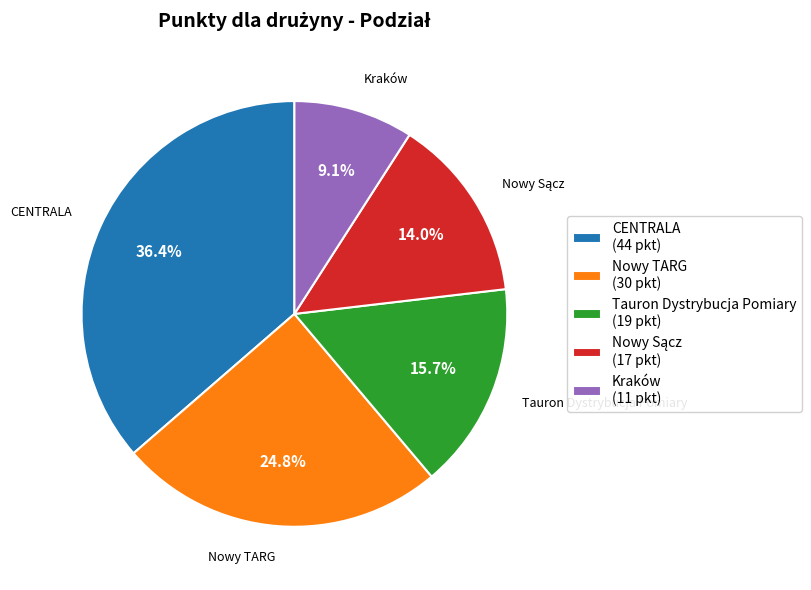

To the nearest percent, what is the average slice percentage?

20%